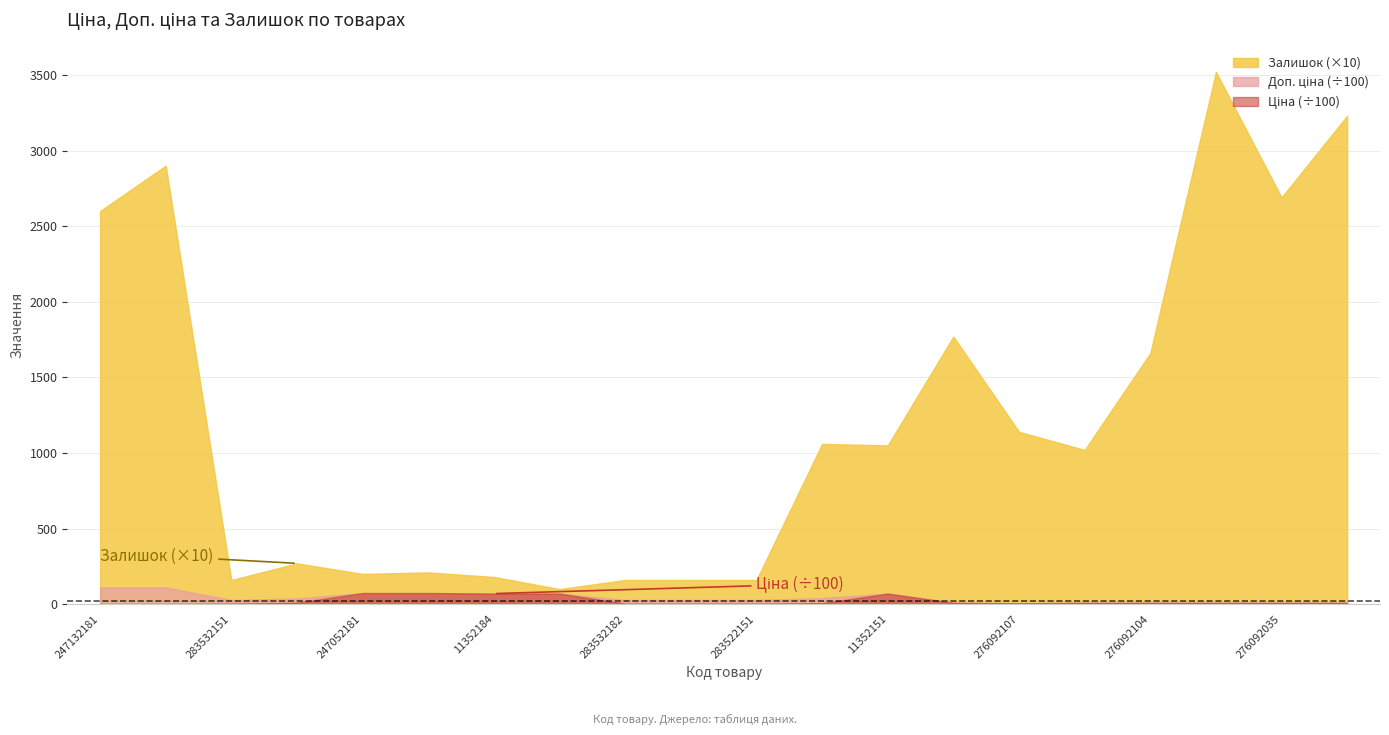

Which has a higher value, 283502182 or 276092103?

276092103